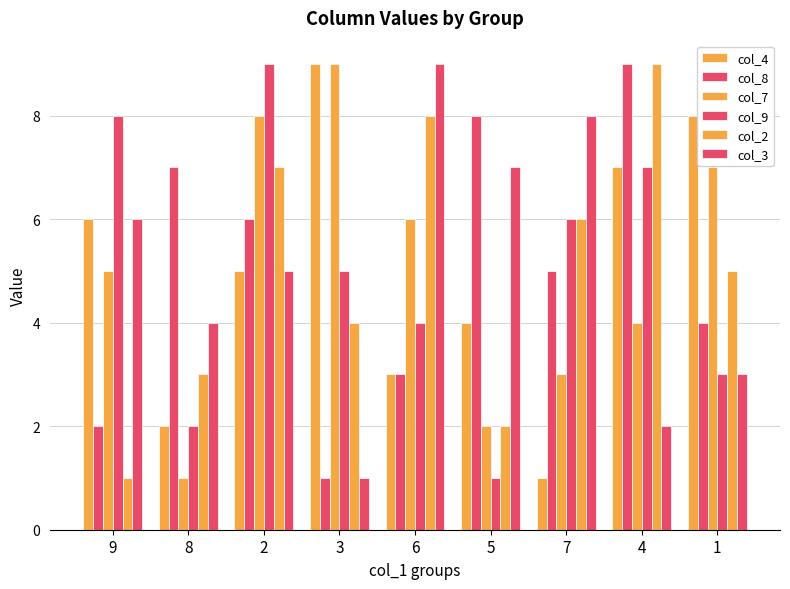

At 2, list the series in order from largest to smallest.

col_9, col_7, col_2, col_8, col_4, col_3